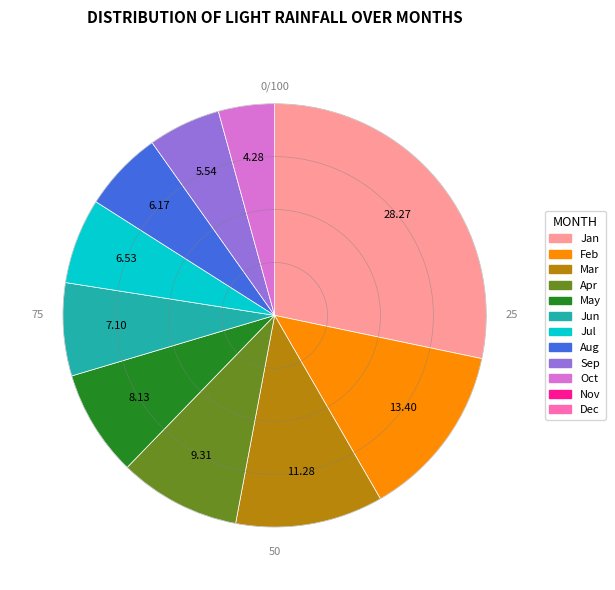

Count the number of slices in the pie.

10